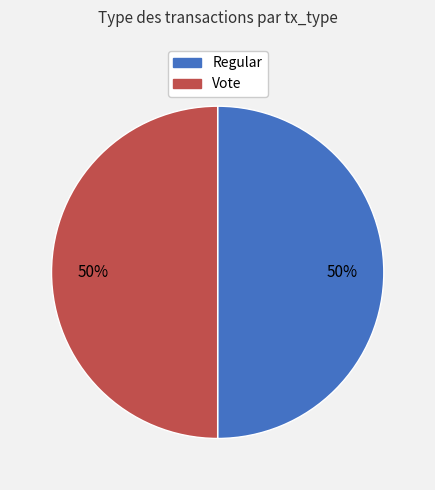

Do Vote and Regular together represent more than half of the pie?

Yes